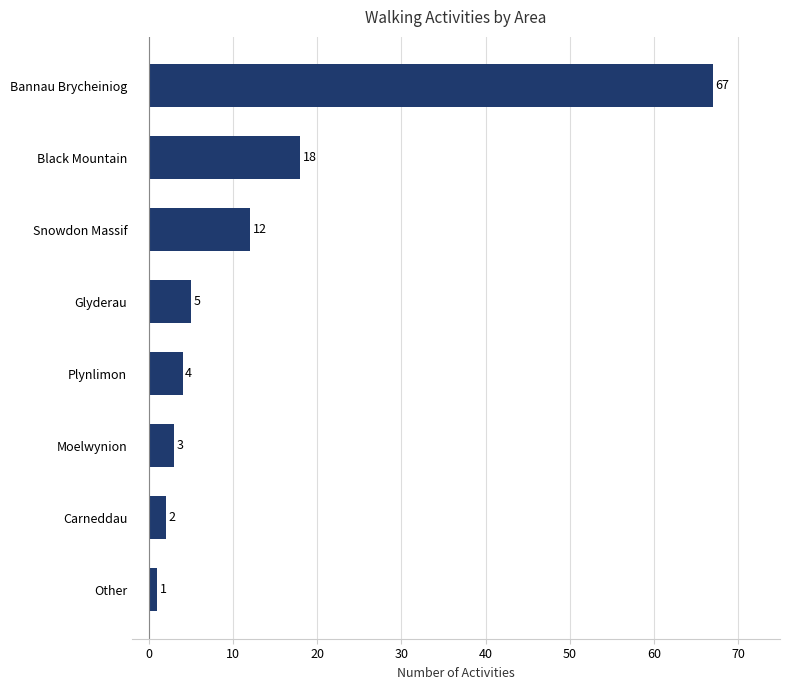

What is the difference between the maximum and minimum values?

66